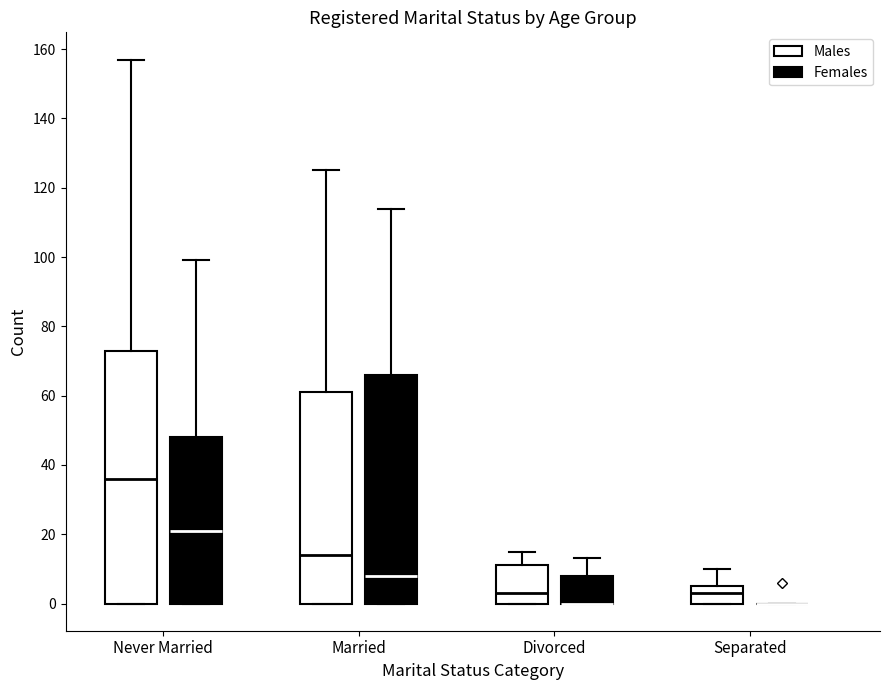

Reading left to right, read every box against the y-axis: the position of its median line, the range the box covers, and the ends of its whiskers. The values are not printed on the chart, so give them approximately, as read against the axis.

Never Married (Males): median 36, box 0 to 74, whiskers 0 to 158
Never Married (Females): median 22, box 0 to 48, whiskers 0 to 100
Married (Males): median 14, box 0 to 62, whiskers 0 to 126
Married (Females): median 8, box 0 to 66, whiskers 0 to 114
Divorced (Males): median 4, box 0 to 12, whiskers 0 to 16
Divorced (Females): median 0 (drawn on the box's lower edge), box 0 to 8, whiskers 0 to 14
Separated (Males): median 4, box 0 to 6, whiskers 0 to 10
Separated (Females): box collapsed to a line at 0, whiskers 0 to 0